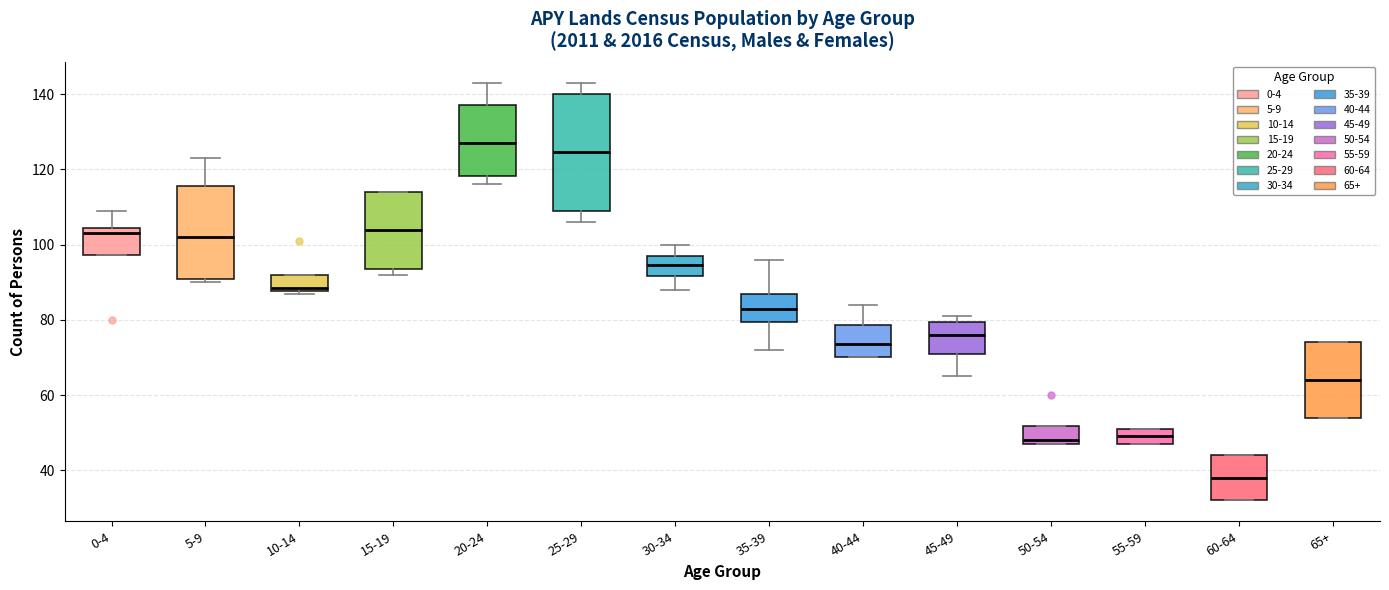

Reading left to right, transcribe this box plot: for each box, give where its median line is, the range the box spans, and where its two whiskers end, as read against the y-axis. The values are not printed on the chart, so give them approximately, as read against the axis.

0-4: median 104 (just below the box's upper edge), box 98 to 104, whiskers 98 to 110
5-9: median 102, box 90 to 116, whiskers 90 (just below the box's lower edge) to 124
10-14: median 88 (just above the box's lower edge), box 88 to 92, whiskers 88 (just below the box's lower edge) to 92
15-19: median 104, box 94 to 114, whiskers 92 to 114
20-24: median 128, box 118 to 138, whiskers 116 to 144
25-29: median 124, box 110 to 140, whiskers 106 to 144
30-34: median 94, box 92 to 98, whiskers 88 to 100
35-39: median 84, box 80 to 88, whiskers 72 to 96
40-44: median 74, box 70 to 78, whiskers 70 to 84
45-49: median 76, box 72 to 80, whiskers 66 to 82
50-54: median 48 (just above the box's lower edge), box 48 to 52, whiskers 48 to 52
55-59: median 50, box 48 to 52, whiskers 48 to 52
60-64: median 38, box 32 to 44, whiskers 32 to 44
65+: median 64, box 54 to 74, whiskers 54 to 74